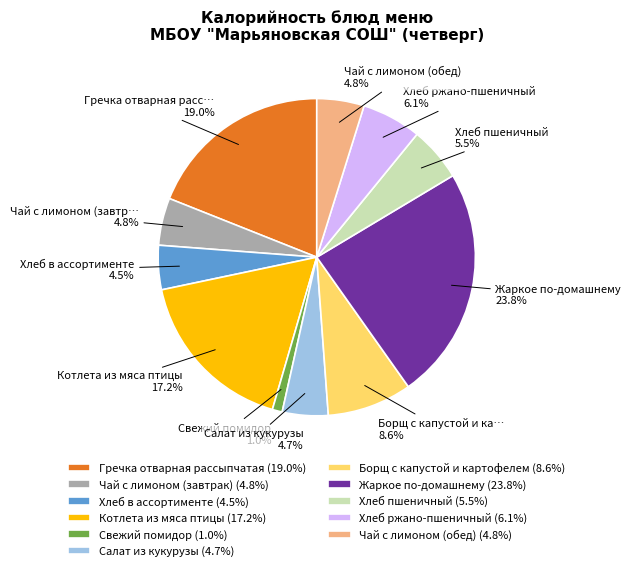

Between Хлеб ржано-пшеничный (6.1%) and Жаркое по-домашнему (23.8%), which is larger?

Жаркое по-домашнему (23.8%)